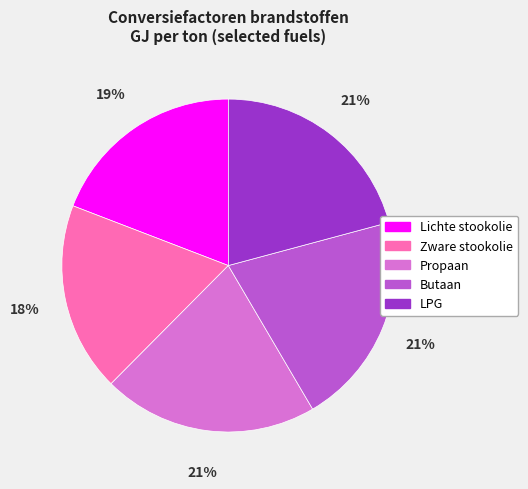

To the nearest percent, what is the combined percentage of LPG and Propaan?

42%